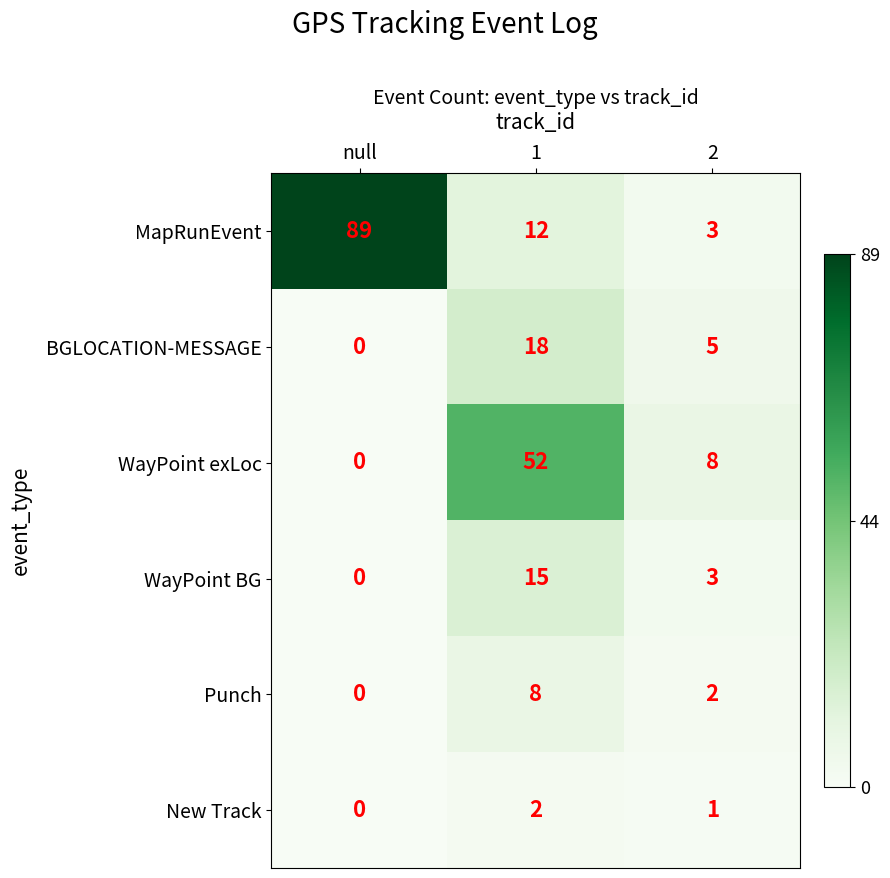

What is the difference between the highest and lowest values at 1?

50